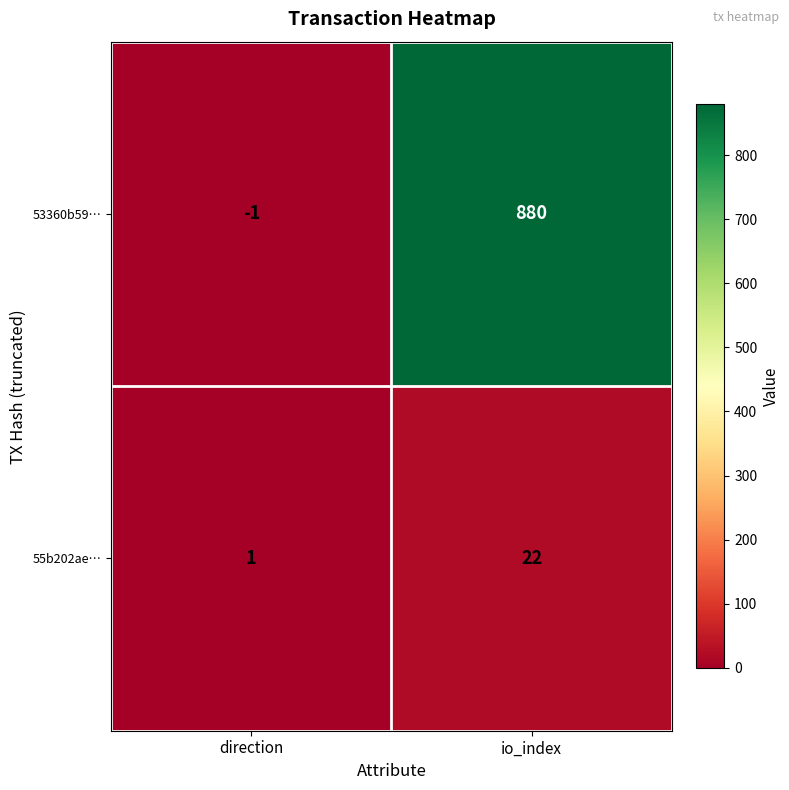

Which series has the largest total across all categories?

53360b59…